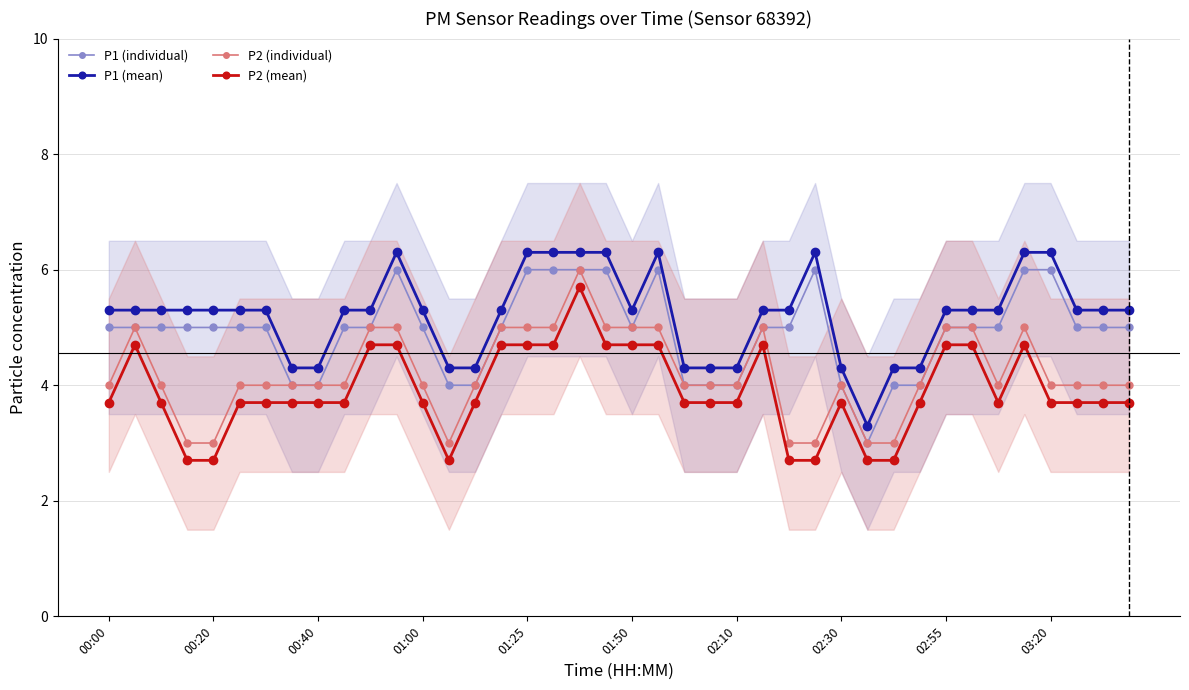

What is the average value of the P1 (mean) series?

5.2